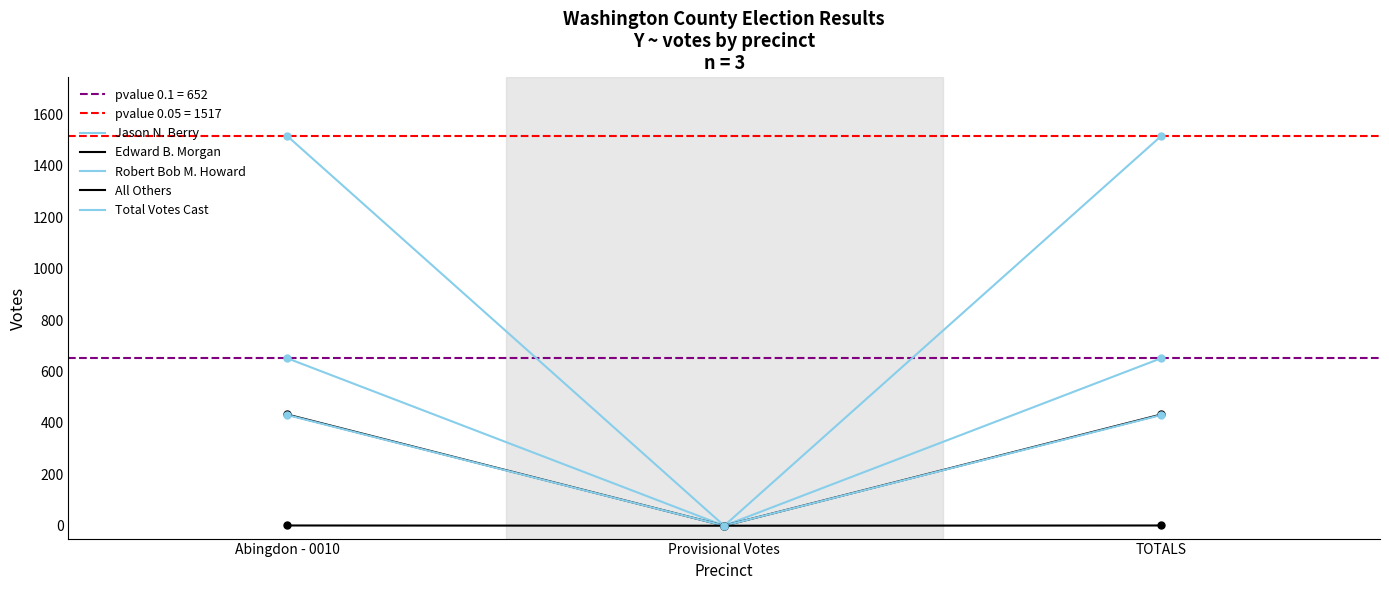

Rank the categories by Robert Bob M. Howard value from lowest to highest.

Provisional Votes, Abingdon - 0010, TOTALS